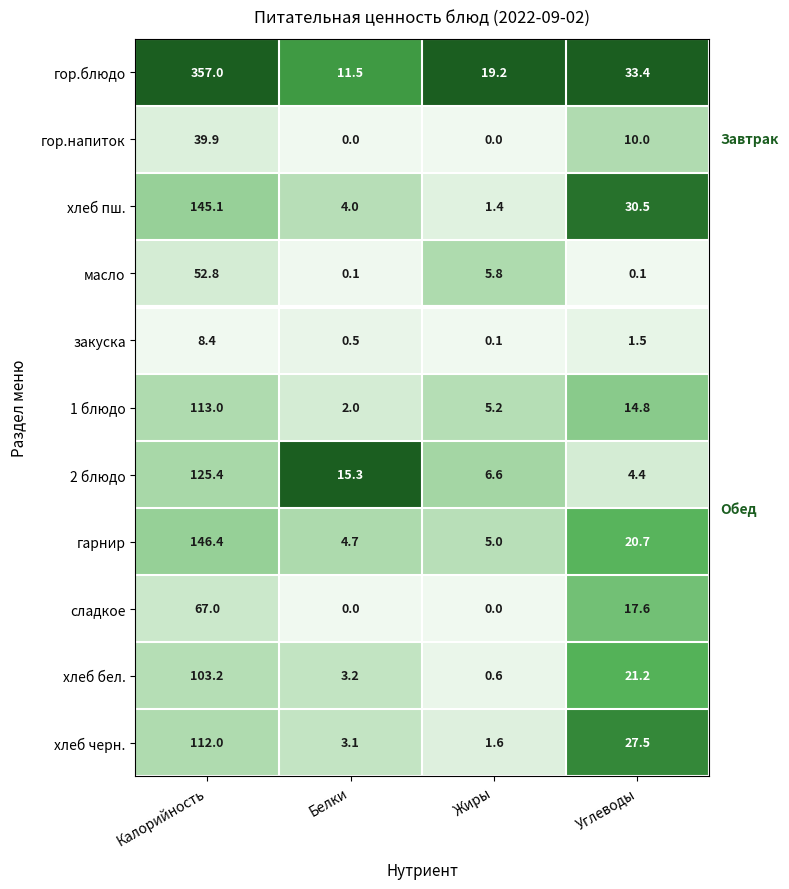

Rank the series by their maximum value, from lowest to highest.

закуска, гор.напиток, масло, сладкое, хлеб бел., хлеб черн., 1 блюдо, 2 блюдо, хлеб пш., гарнир, гор.блюдо